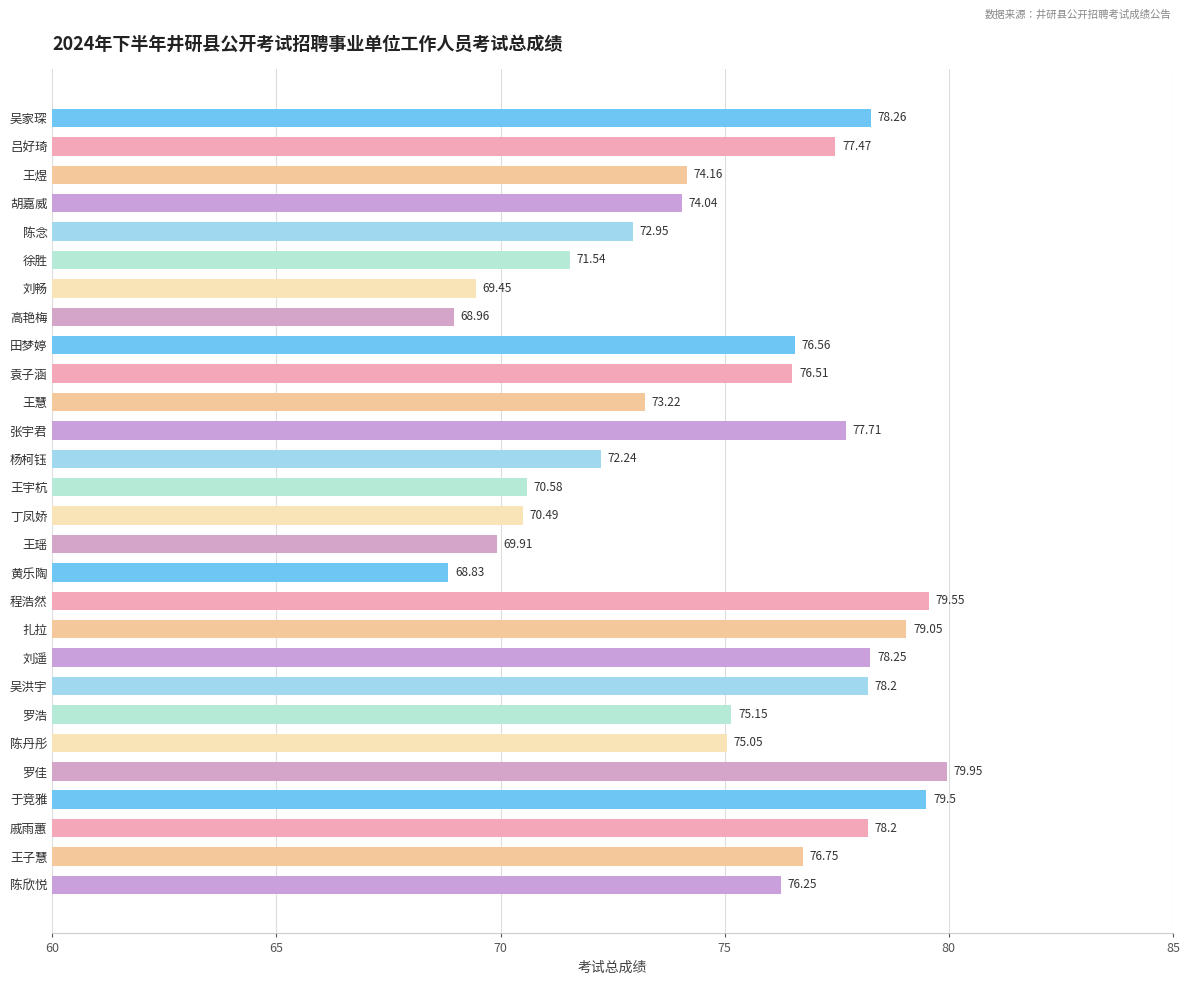

What is the label of the 28th bar from the top?

陈欣悦